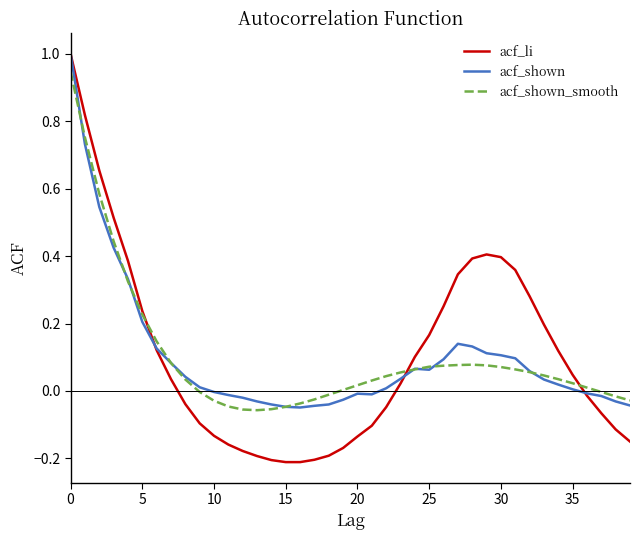

What is the maximum value shown in the chart?

1.0